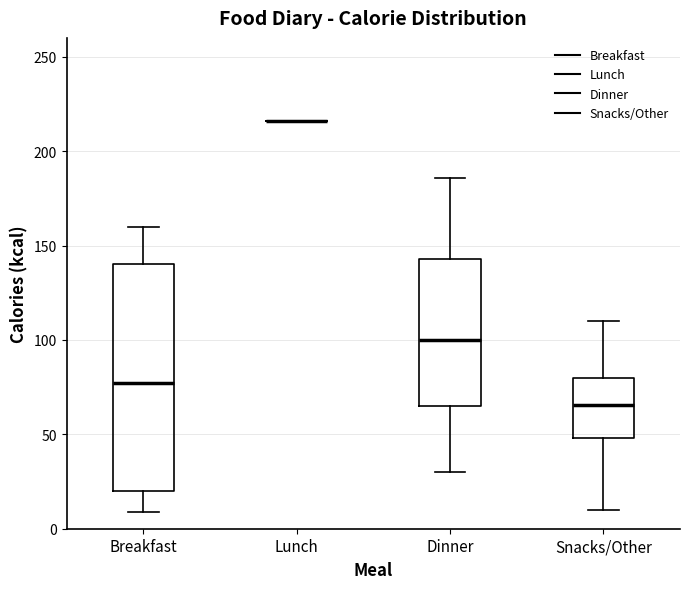

Which box is the tallest, from its lower edge to its upper edge?

Breakfast